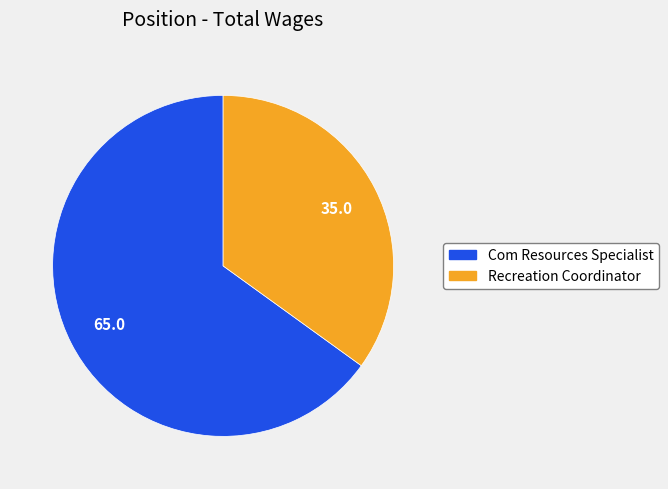

How many slices are in this pie chart?

2